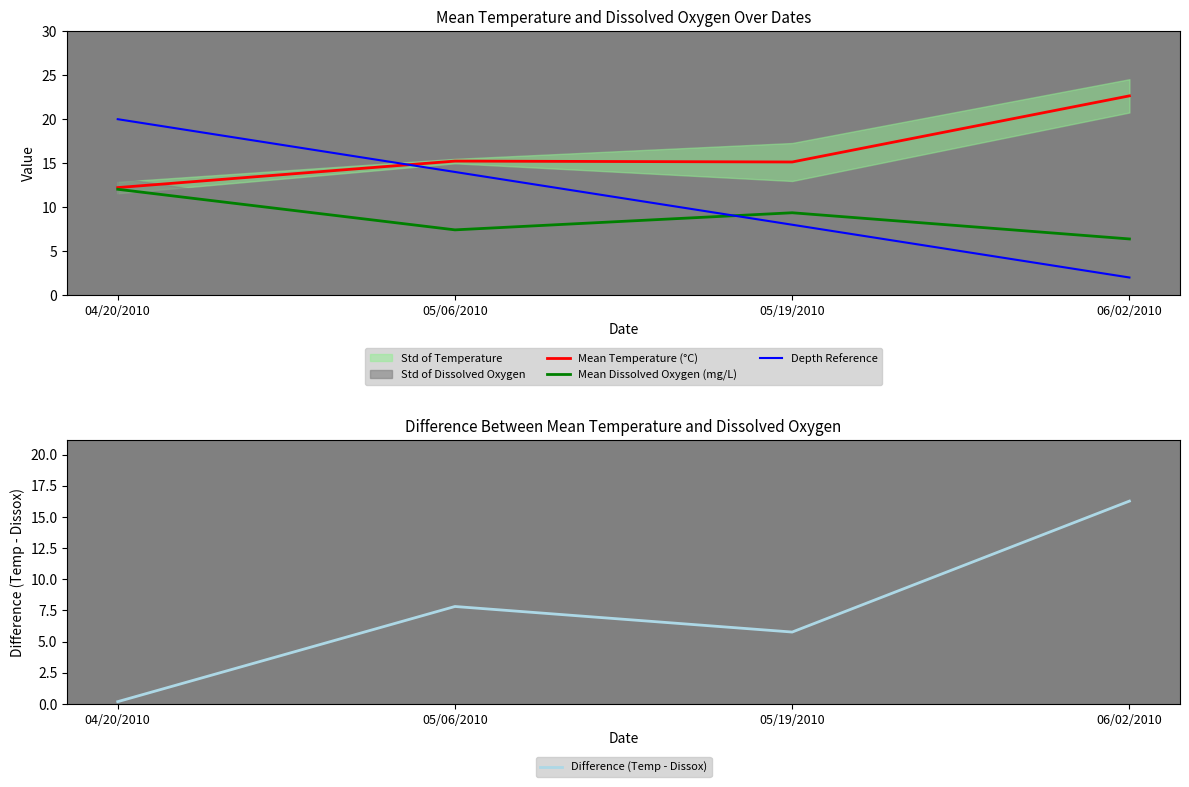

How many data points in Mean Temperature (°C) are above 15?

3